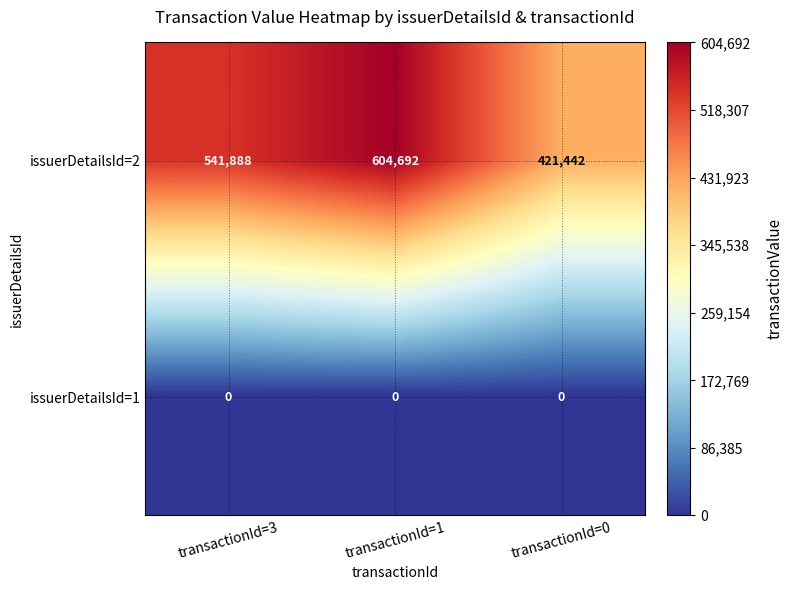

What is the highest value of the issuerDetailsId=2 series?

604692